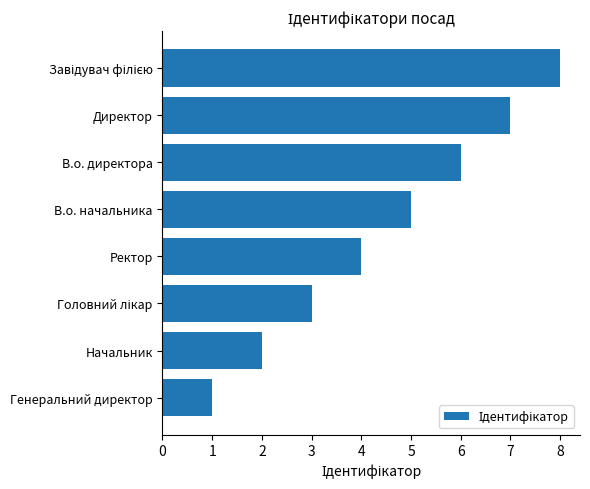

What position from the top is Ректор?

5